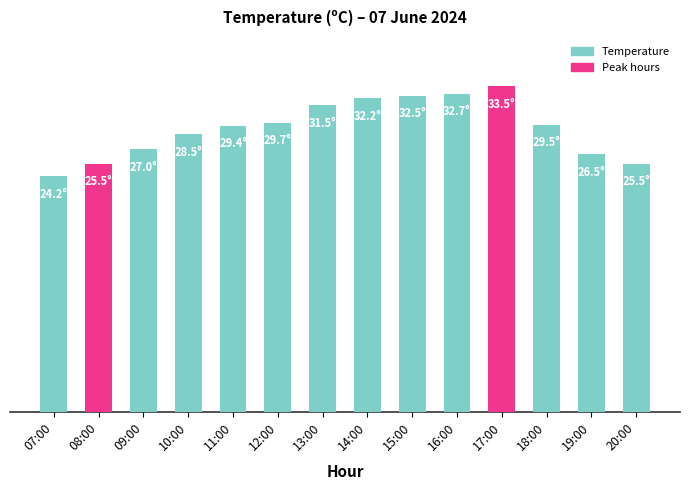

Rank the categories by value from lowest to highest.

07:00, 08:00, 20:00, 19:00, 09:00, 10:00, 11:00, 18:00, 12:00, 13:00, 14:00, 15:00, 16:00, 17:00